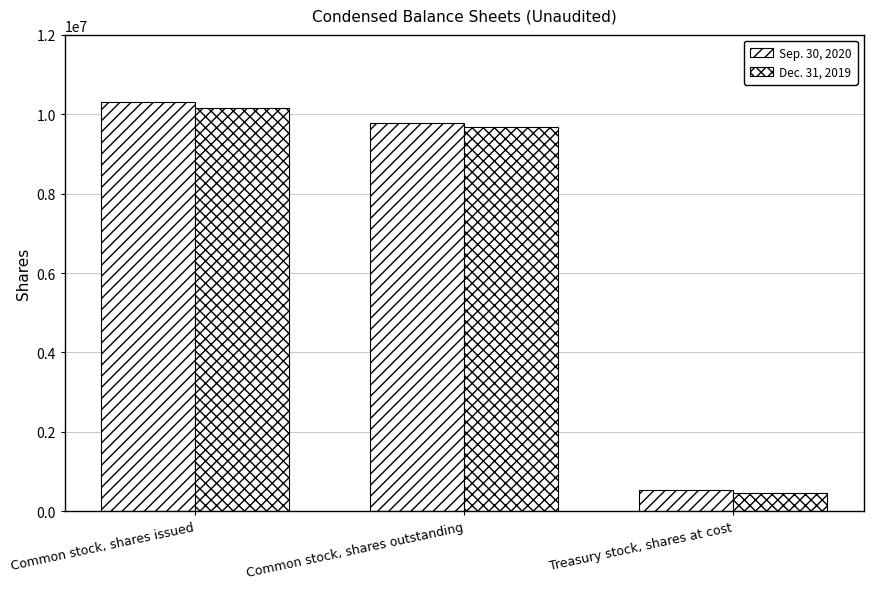

How many distinct data groups are displayed?

2